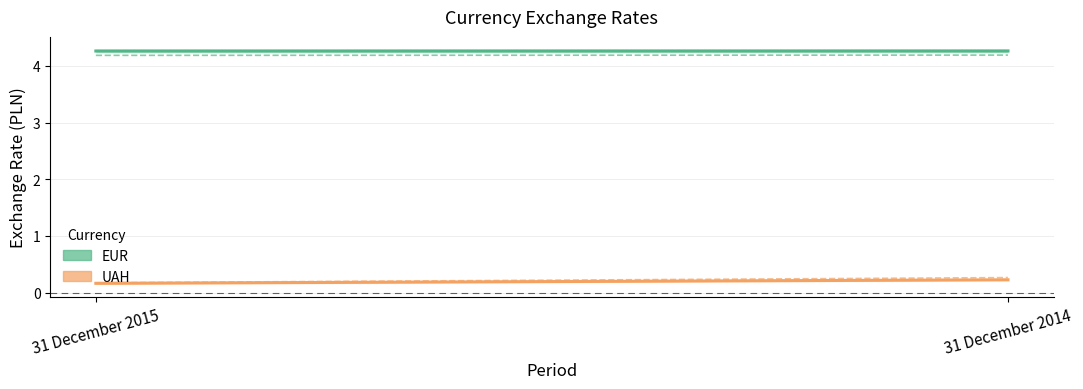

List the labels in order of UAH (31 Dec) value, smallest first.

31 December 2015, 31 December 2014